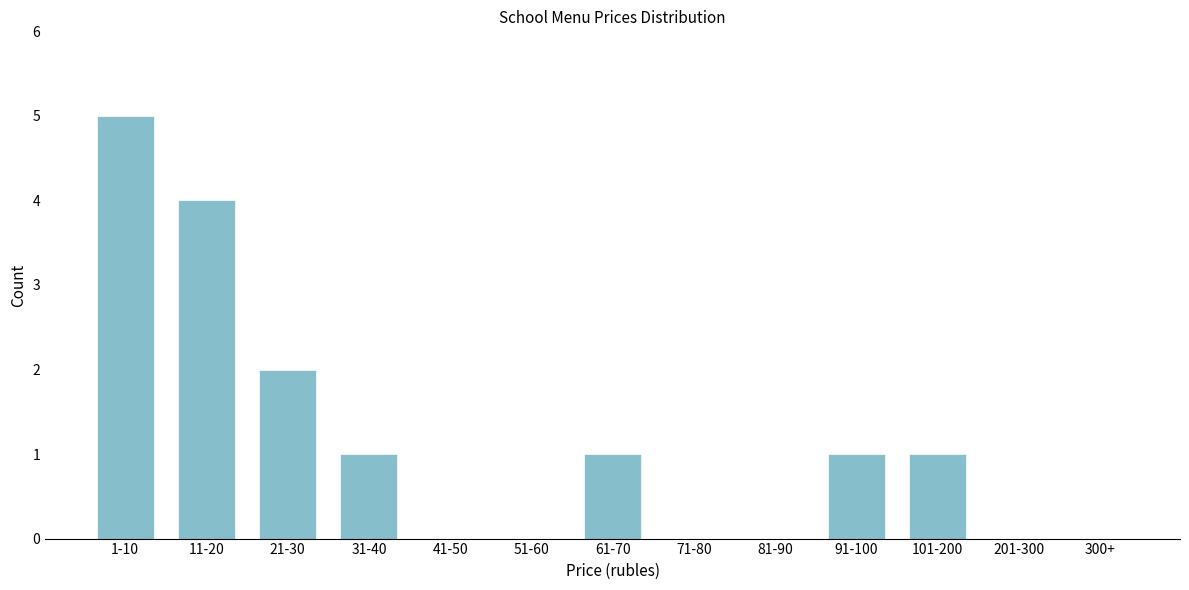

Reading left to right, extract all data points from this chart.

1-10=5	11-20=4	21-30=2	31-40=1	41-50=0	51-60=0	61-70=1	71-80=0	81-90=0	91-100=1	101-200=1	201-300=0	300+=0